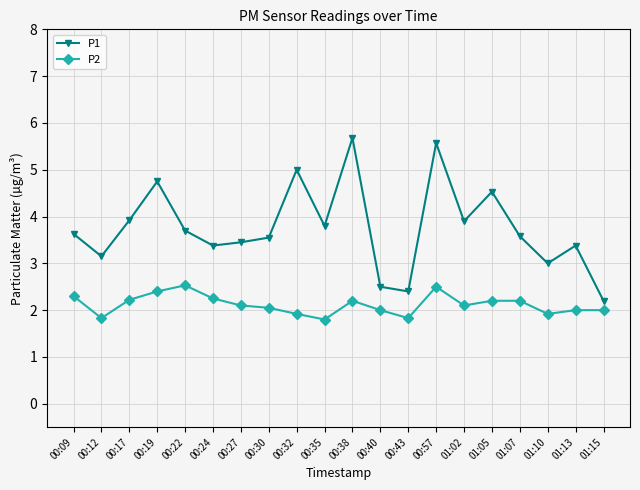

What is the sum of all P2 values?

42.4